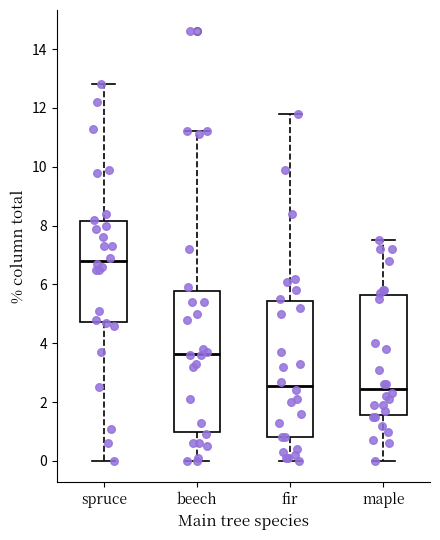

Where does the lower whisker of the box for beech end on the y-axis? The values are not printed on the chart, so give them approximately, as read against the axis.

0.0